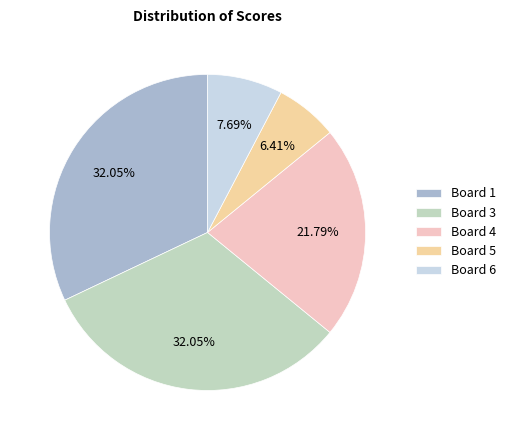

What percentage do Board 1 and Board 5 together represent?

38.5%